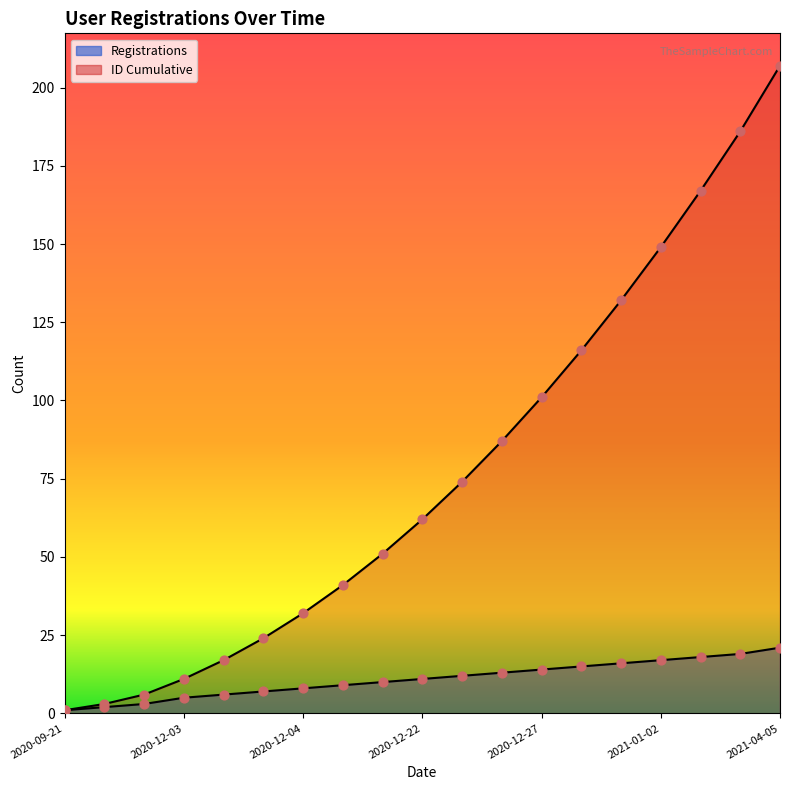

Is the value of Registrations at 2020-12-04 greater than the value of ID Cumulative at 2020-12-27?

No